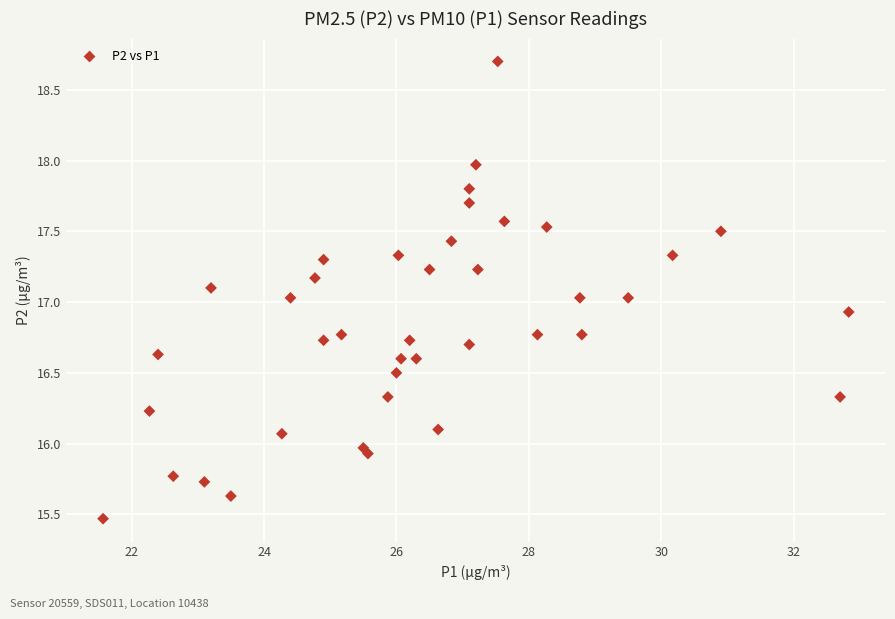

What is the range of X values (max minus min)?

11.3